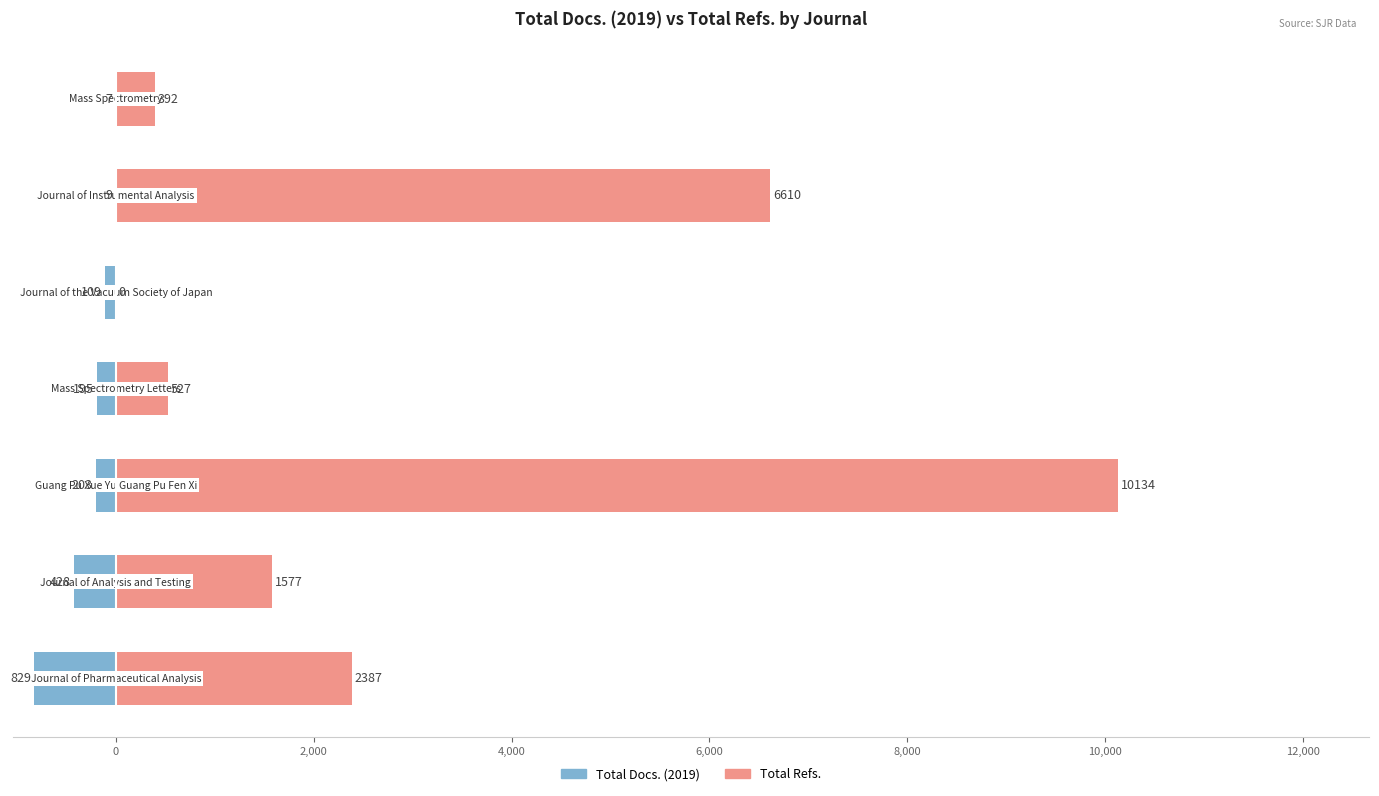

How many distinct data groups are displayed?

2